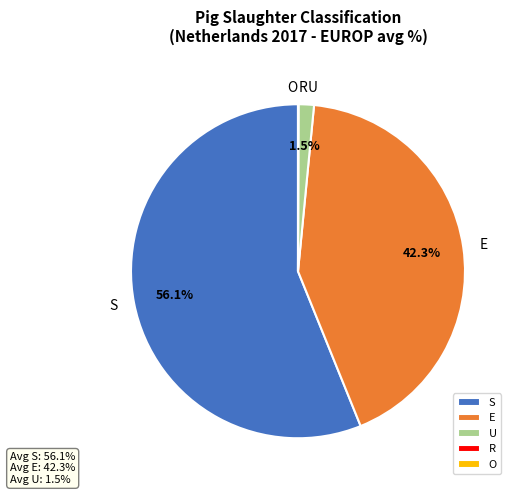

Between U and E, which is larger?

E